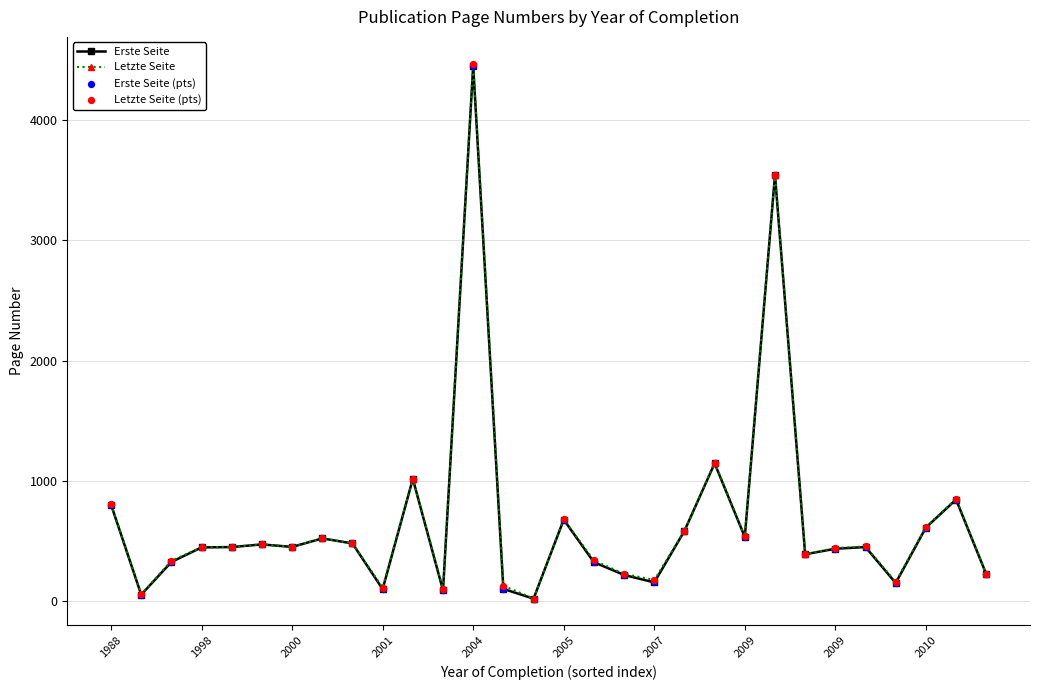

Which series has the widest spread of values?

Letzte Seite